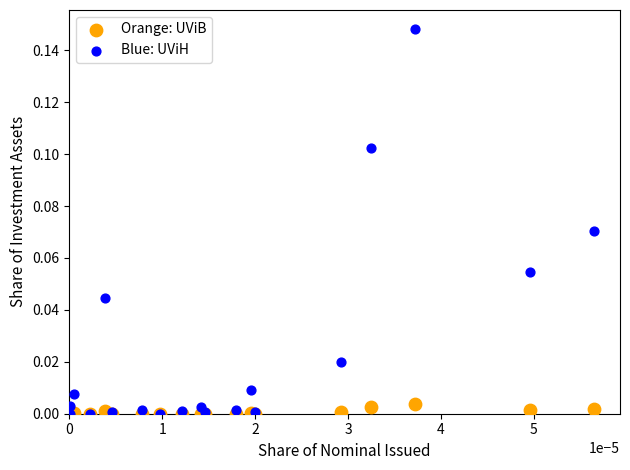

What are all the series names shown in the legend?

Orange: UViB, Blue: UViH